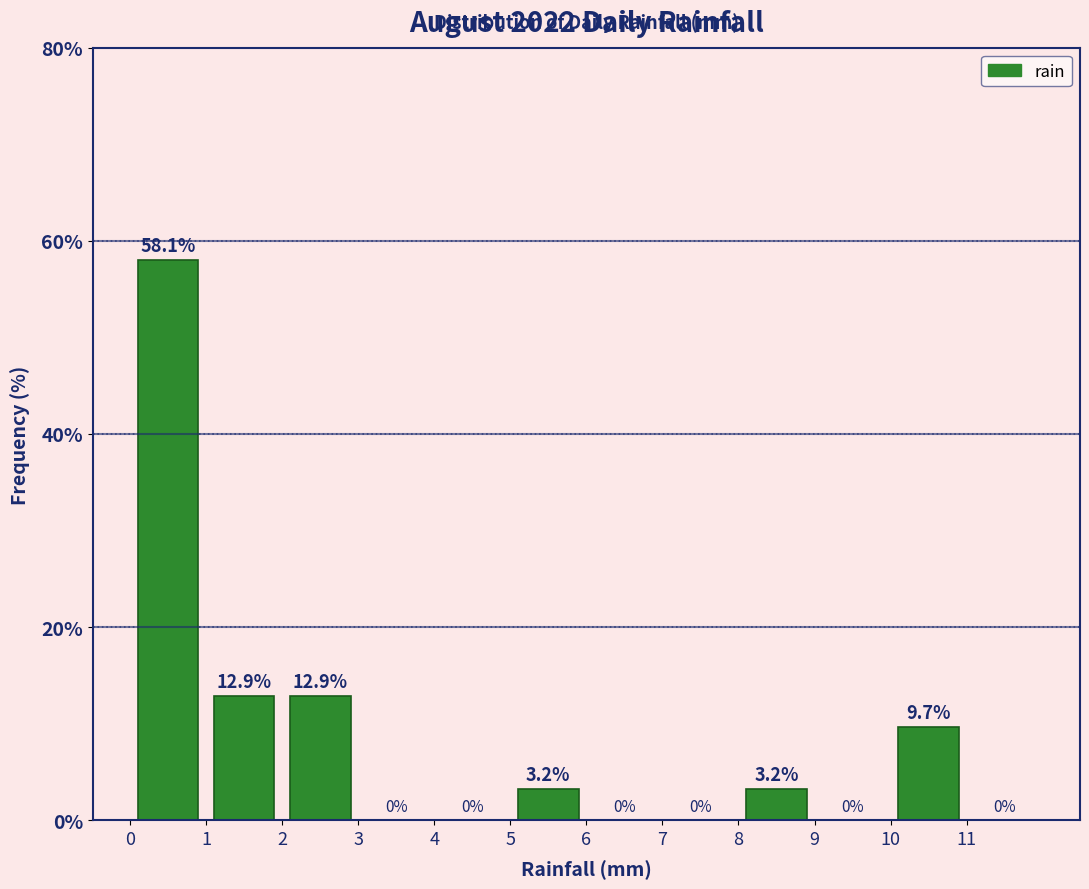

Reading left to right, transcribe this chart: for each bar, give the range it covers on the x-axis and its height.

0 to 1: 58.1
1 to 2: 12.9
2 to 3: 12.9
3 to 4: 0.0
4 to 5: 0.0
5 to 6: 3.2
6 to 7: 0.0
7 to 8: 0.0
8 to 9: 3.2
9 to 10: 0.0
10 to 11: 9.7
11 to 12: 0.0